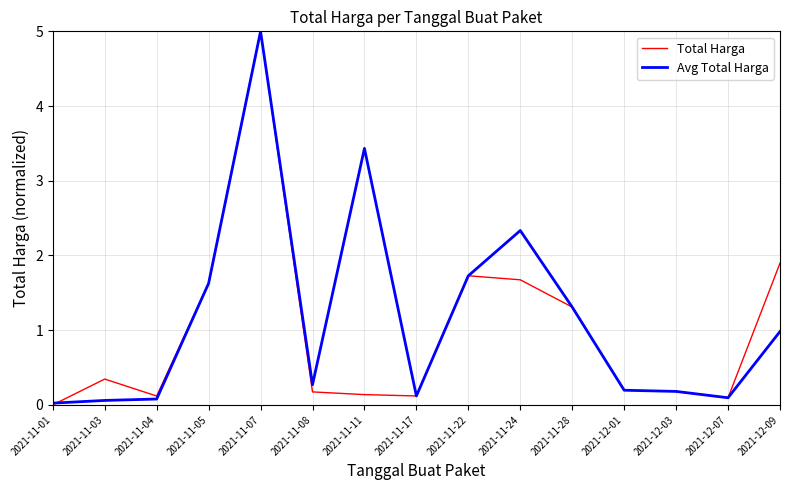

Which series has the widest spread of values?

Total Harga